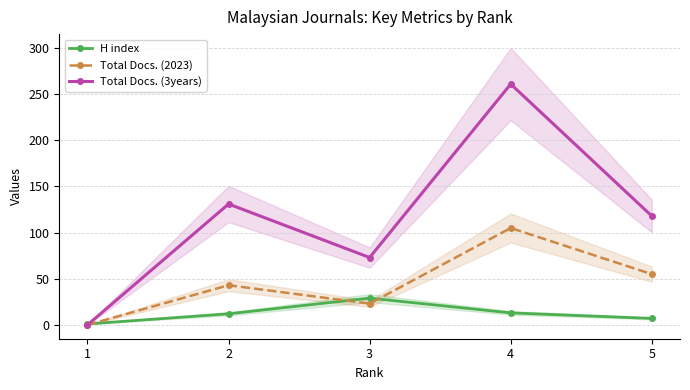

How many Total Docs. (2023) values are between 23 and 55?

3